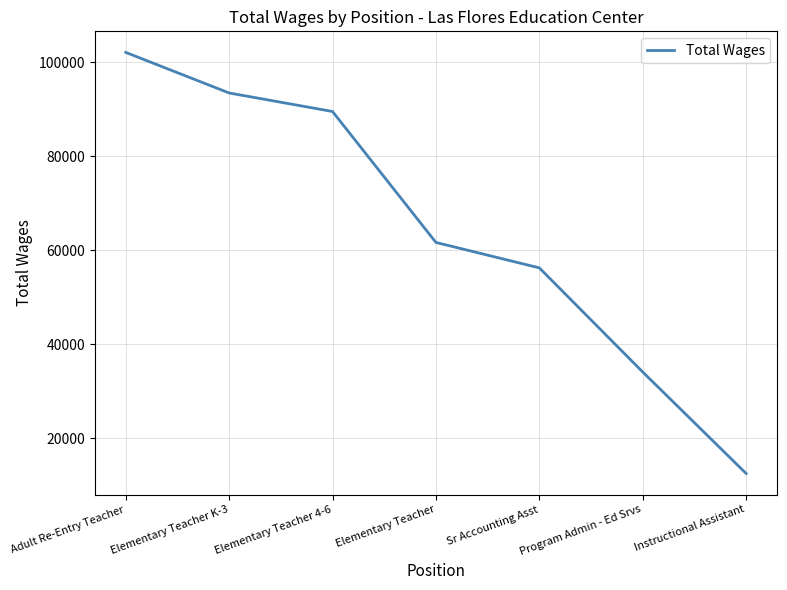

How many categories are shown in the chart?

7